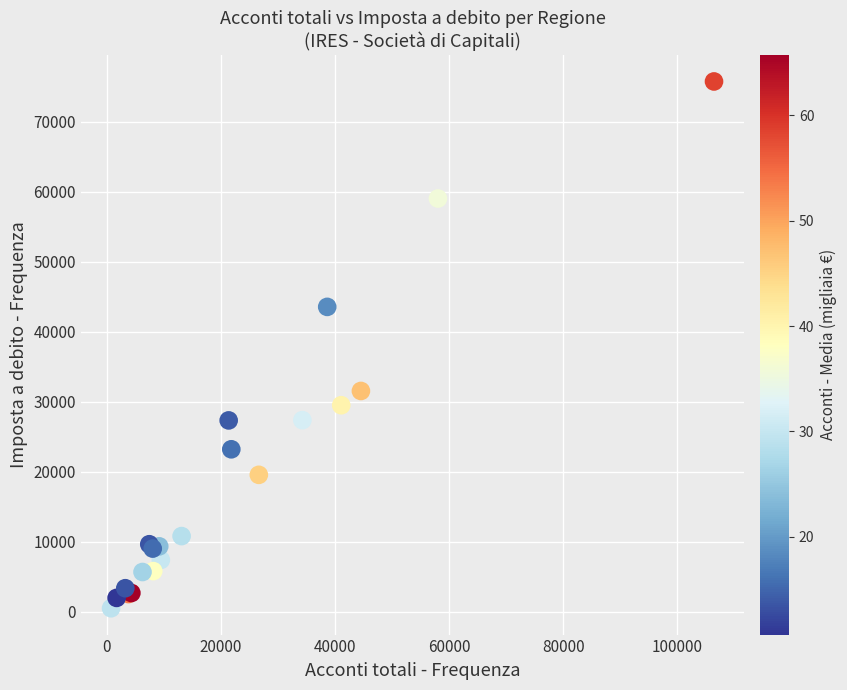

What Y value in the scatter plot is closest to 38122?

43541